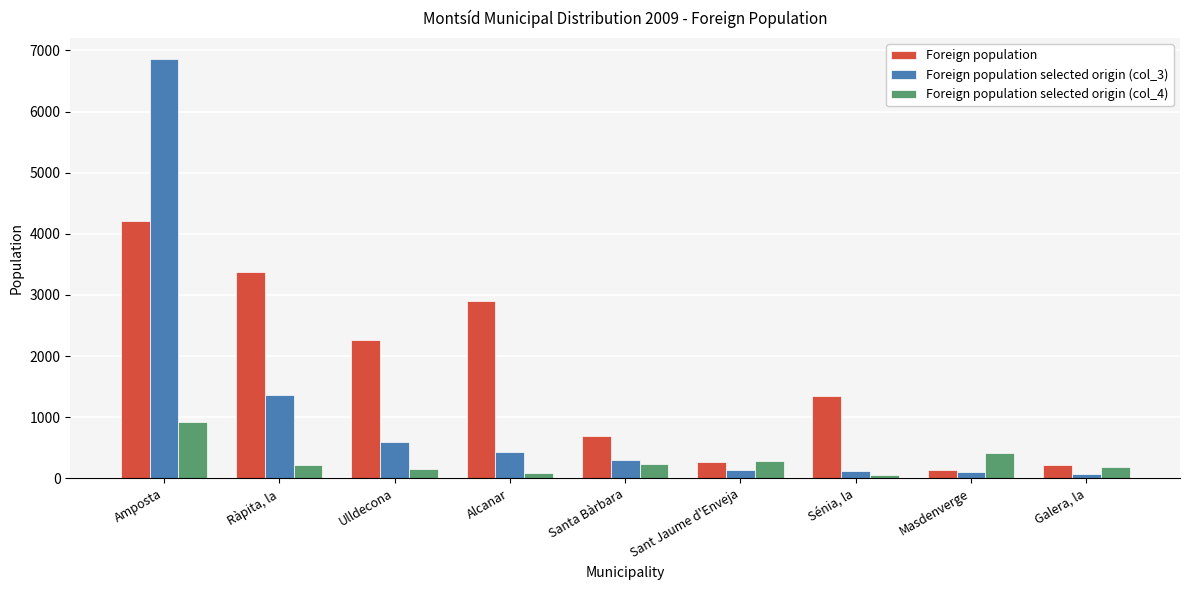

Read the Foreign population value at Amposta.

4213